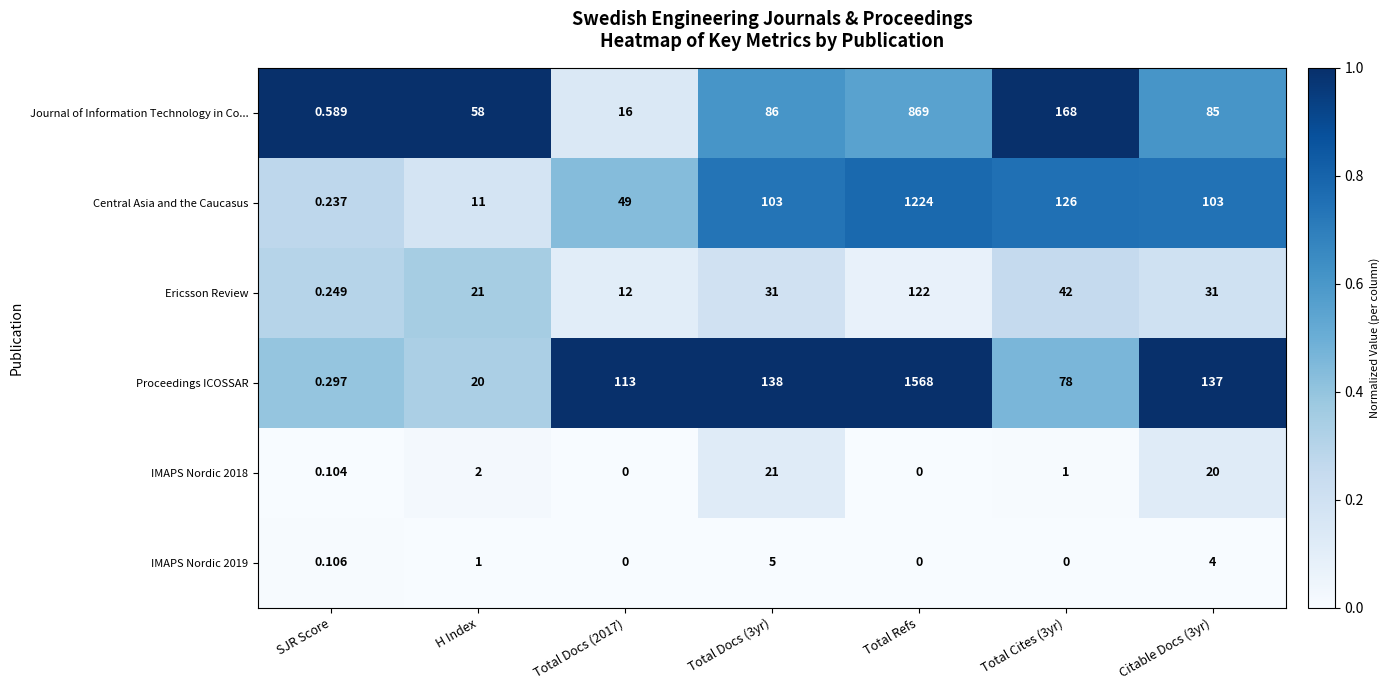

Rank the series at Total Docs (3yr) from lowest to highest value.

IMAPS Nordic 2019, IMAPS Nordic 2018, Ericsson Review, Journal of Information Technology in Co..., Central Asia and the Caucasus, Proceedings ICOSSAR